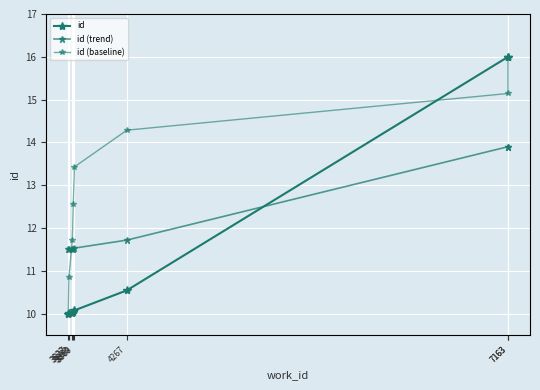

Which series has the widest spread of values?

id